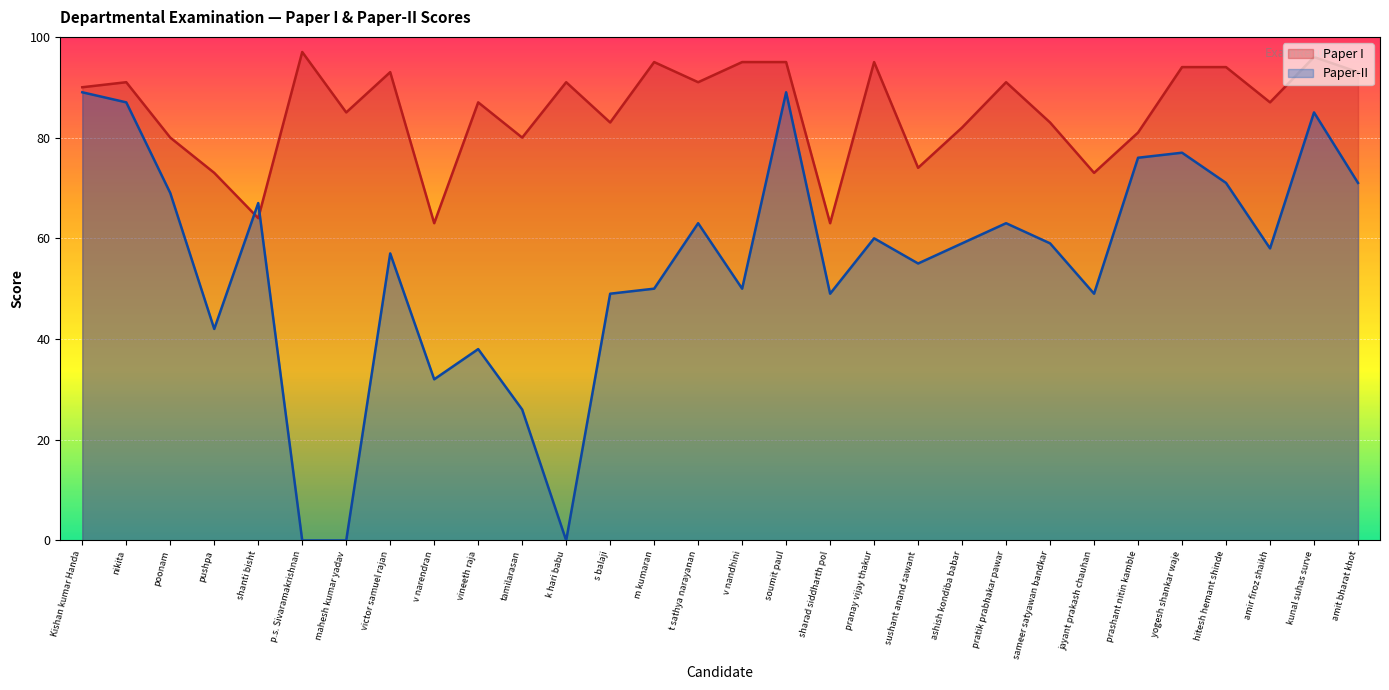

Is the value of Paper-II at m kumaran greater than the value of Paper I at Kishan kumar Handa?

No